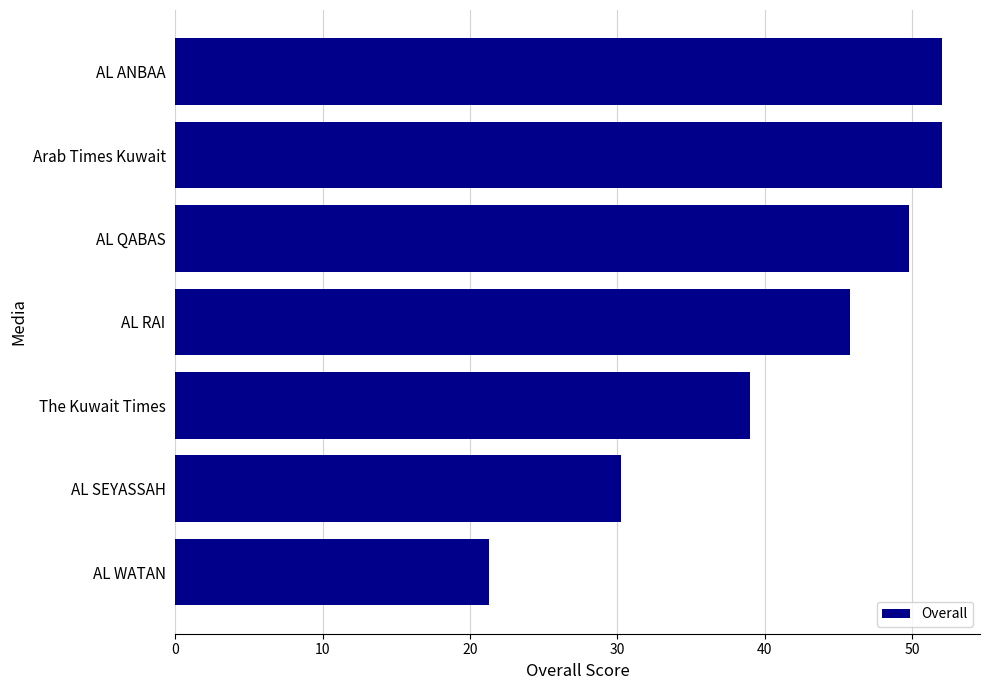

The value at The Kuwait Times is 39.0. True or false?

True